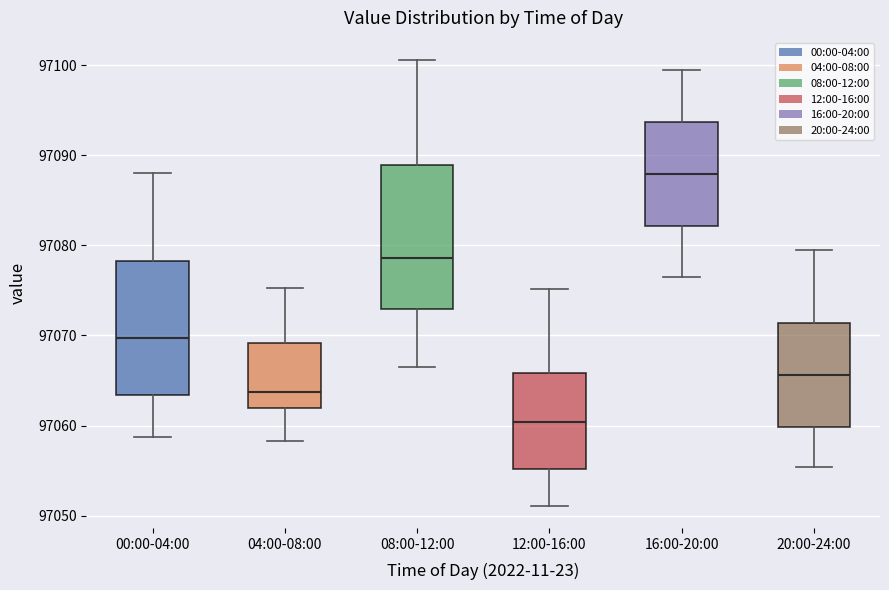

Reading left to right, transcribe this box plot: for each box, give where its median line is, the range the box spans, and where its two whiskers end, as read against the y-axis. The values are not printed on the chart, so give them approximately, as read against the axis.

00:00-04:00: median 97070, box 97063 to 97078, whiskers 97059 to 97088
04:00-08:00: median 97064, box 97062 to 97069, whiskers 97058 to 97075
08:00-12:00: median 97079, box 97073 to 97089, whiskers 97067 to 97101
12:00-16:00: median 97060, box 97055 to 97066, whiskers 97051 to 97075
16:00-20:00: median 97088, box 97082 to 97094, whiskers 97076 to 97099
20:00-24:00: median 97066, box 97060 to 97071, whiskers 97055 to 97079